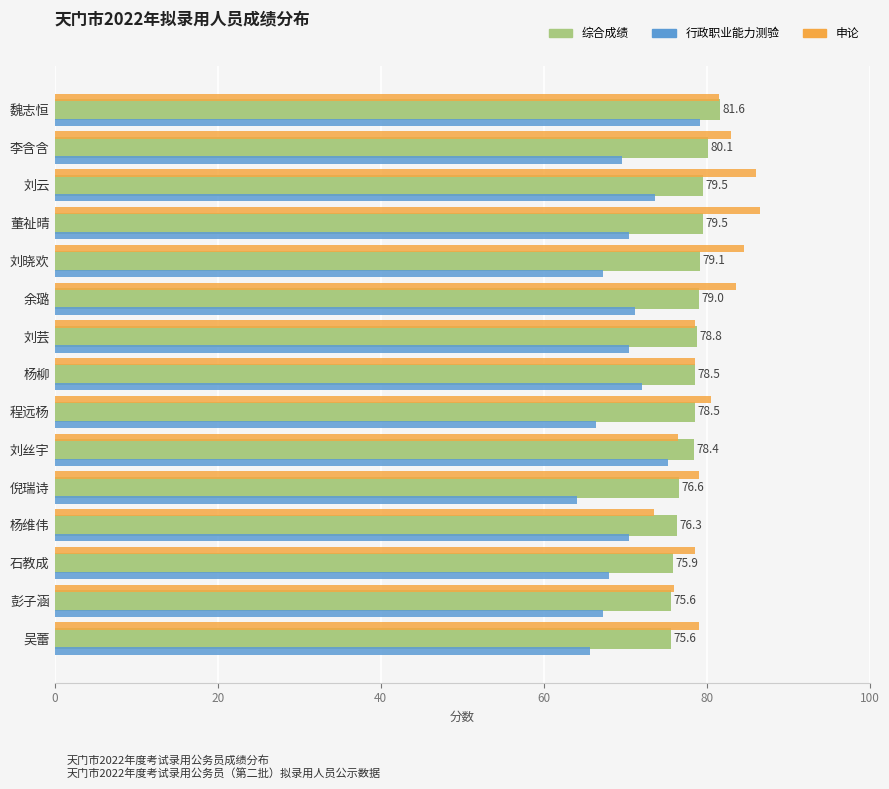

What is the greatest value displayed?

86.5